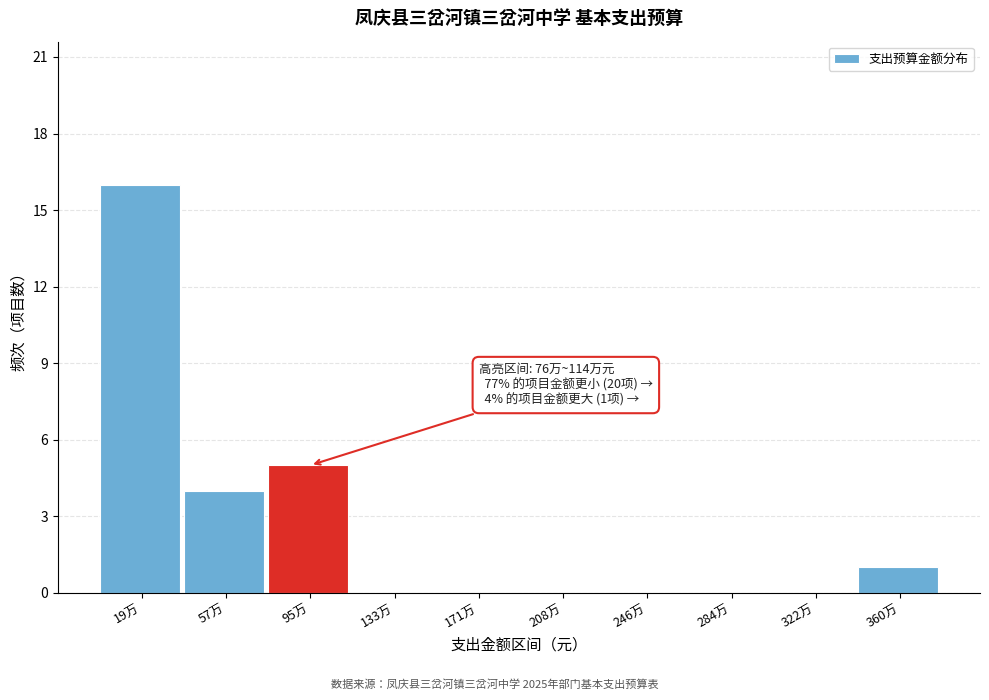

Reading left to right, list all the values displayed in this chart.

19万=16	57万=4	95万=5	133万=0	171万=0	208万=0	246万=0	284万=0	322万=0	360万=1